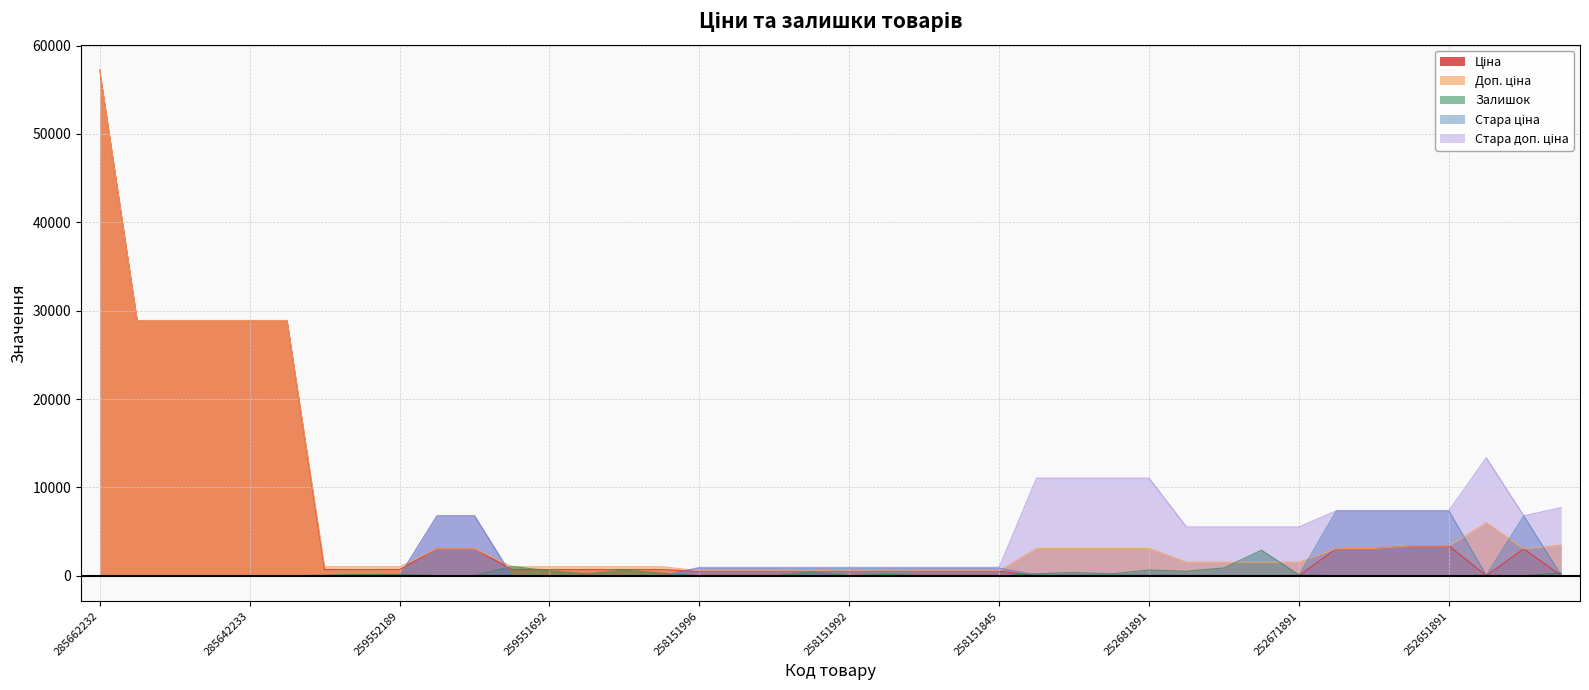

Is the value of Стара доп. ціна at 285642236 greater than the value of Залишок at 285642236?

No